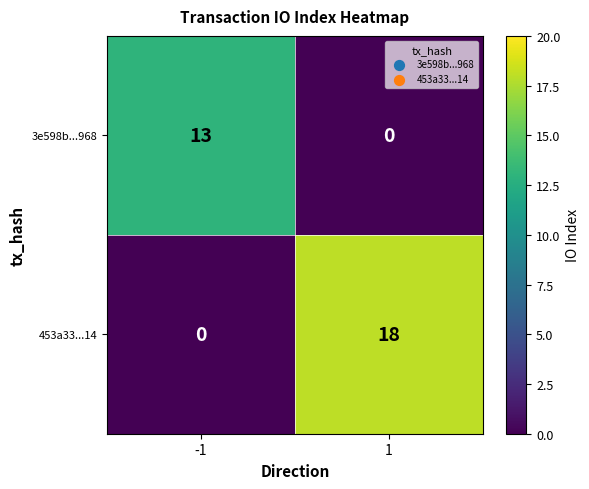

List the series in order of their overall mean, highest first.

453a33...14, 3e598b...968